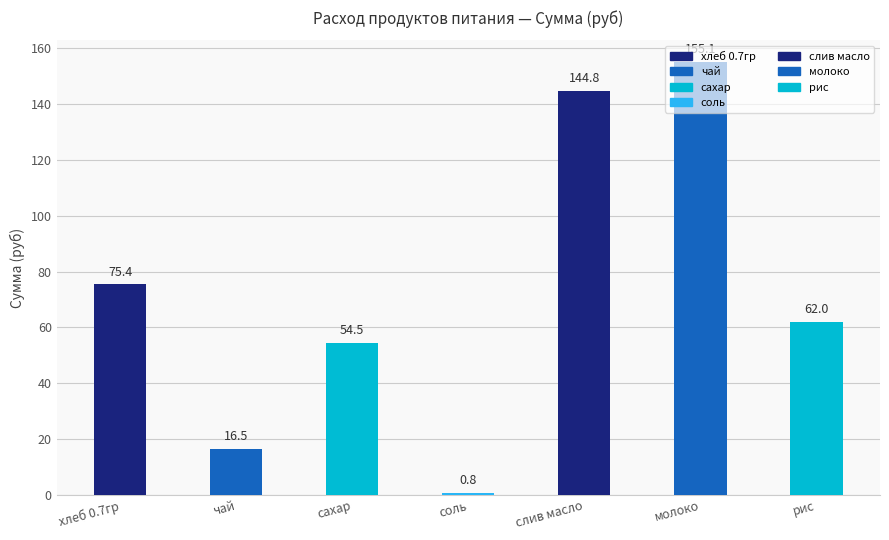

How many bars are there in total?

7